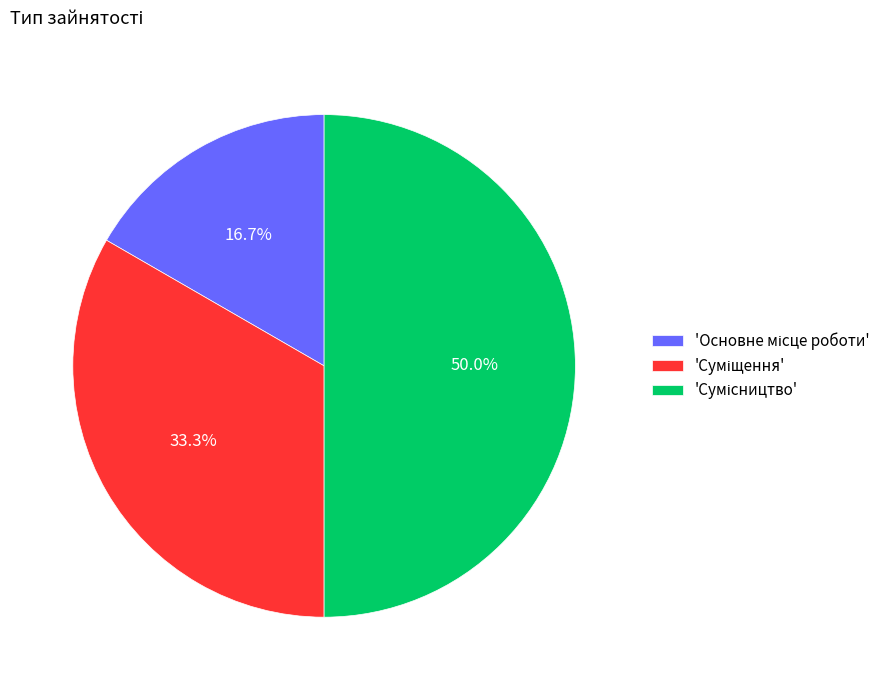

How many slices are in this pie chart?

3